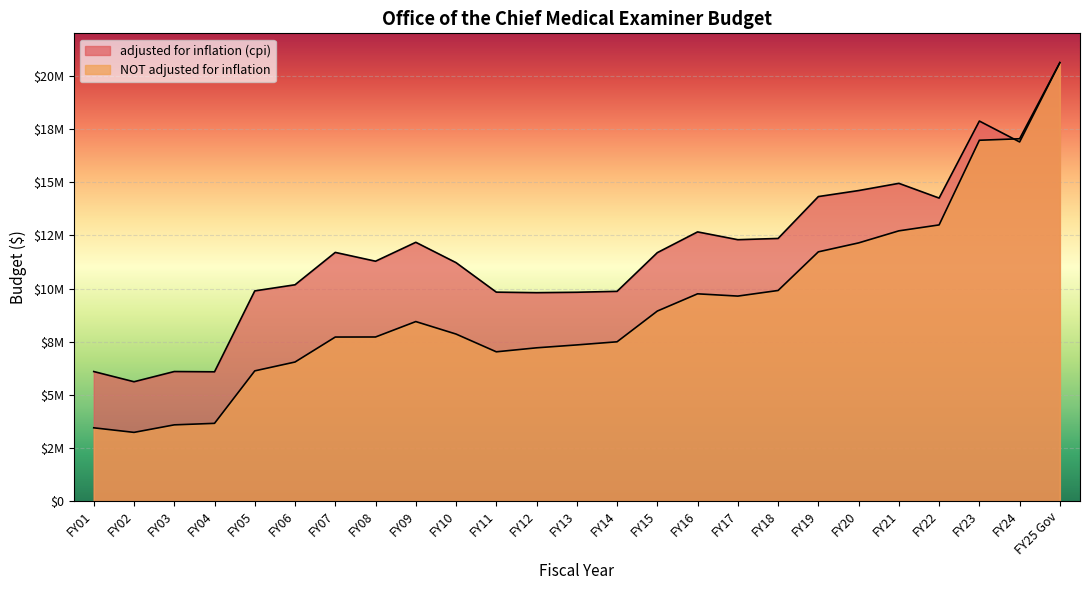

What is the sum of all adjusted for inflation (cpi) values?

292160550